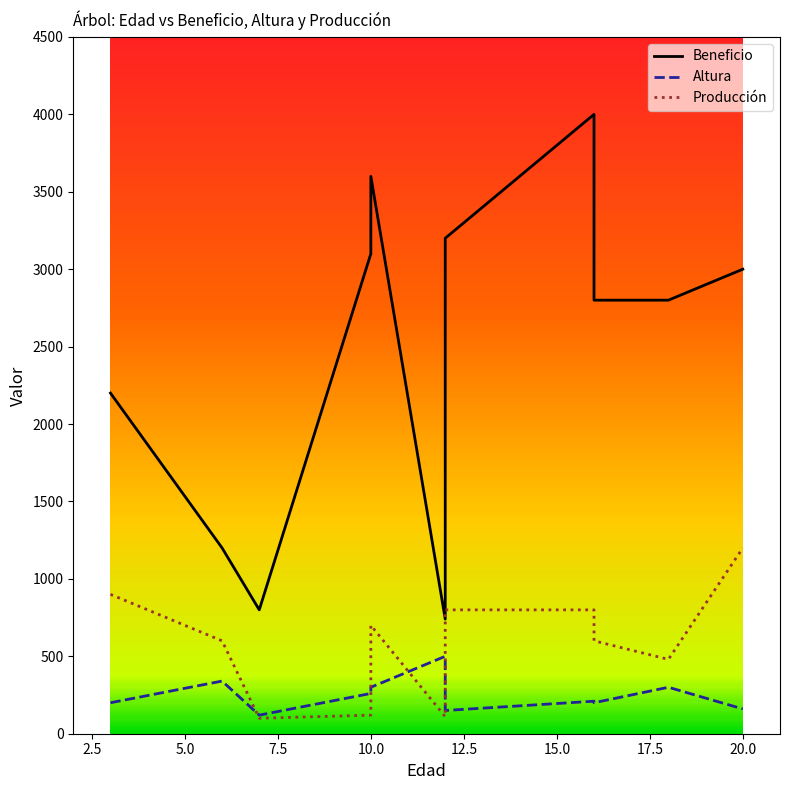

How many data points in Producción are less than 600?

4